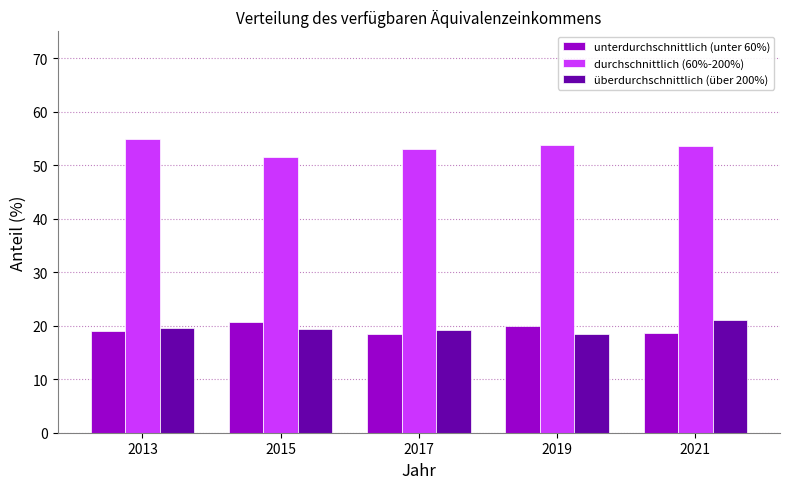

What is the difference between the highest and lowest values at 2017?

34.6